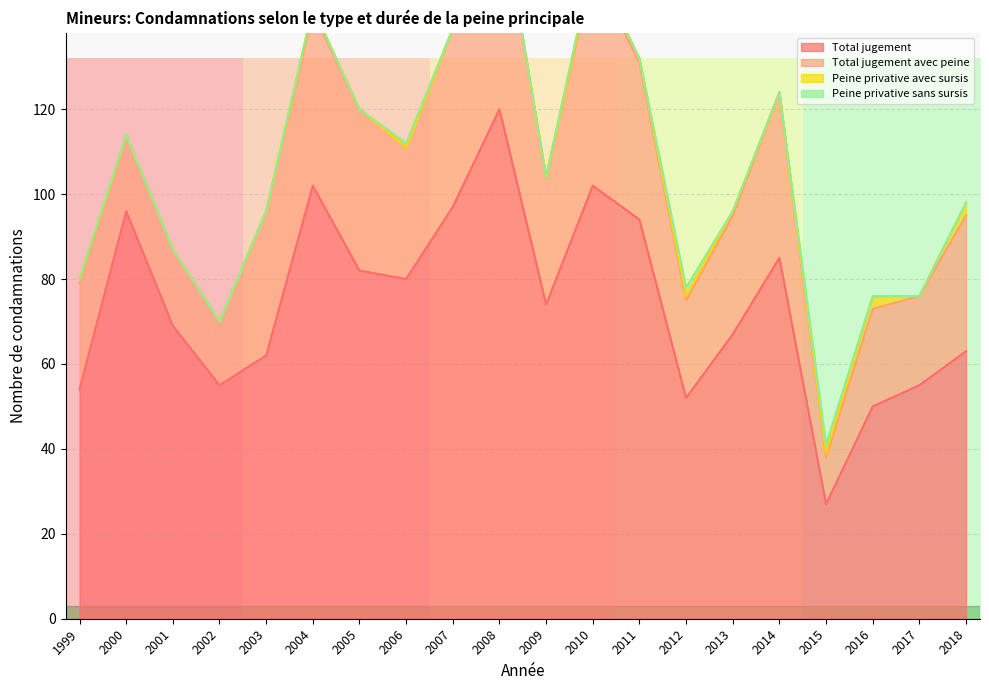

Is it true that Total jugement equals 69 at 2001?

True